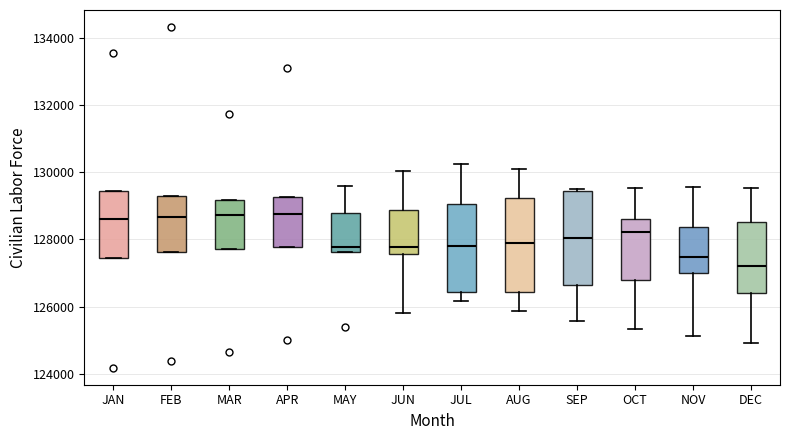

Reading left to right, transcribe this box plot: for each box, give where its median line is, the range the box spans, and where its two whiskers end, as read against the y-axis. The values are not printed on the chart, so give them approximately, as read against the axis.

JAN: median 128600, box 127400 to 129400, whiskers 127400 to 129400
FEB: median 128600, box 127600 to 129200, whiskers 127600 to 129200
MAR: median 128800, box 127800 to 129200, whiskers 127800 to 129200
APR: median 128800, box 127800 to 129200, whiskers 127800 to 129200
MAY: median 127800, box 127600 to 128800, whiskers 127600 to 129600
JUN: median 127800, box 127600 to 128800, whiskers 125800 to 130000
JUL: median 127800, box 126400 to 129000, whiskers 126200 to 130200
AUG: median 127800, box 126400 to 129200, whiskers 125800 to 130200
SEP: median 128000, box 126600 to 129400, whiskers 125600 to 129600
OCT: median 128200, box 126800 to 128600, whiskers 125400 to 129600
NOV: median 127400, box 127000 to 128400, whiskers 125200 to 129600
DEC: median 127200, box 126400 to 128600, whiskers 125000 to 129600